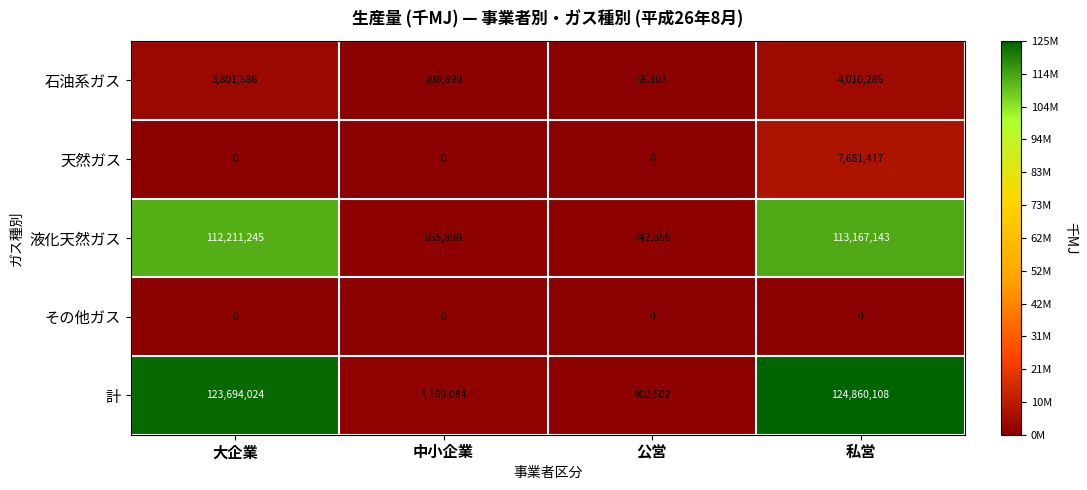

Rank the series by their maximum value, from highest to lowest.

計, 液化天然ガス, 天然ガス, 石油系ガス, その他ガス